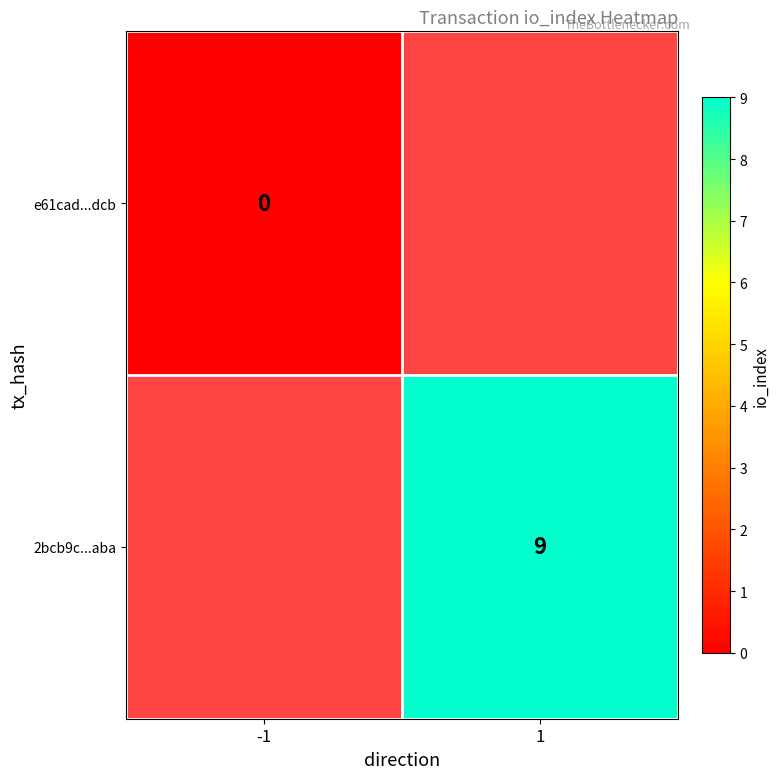

What is the maximum value shown in the chart?

9.0